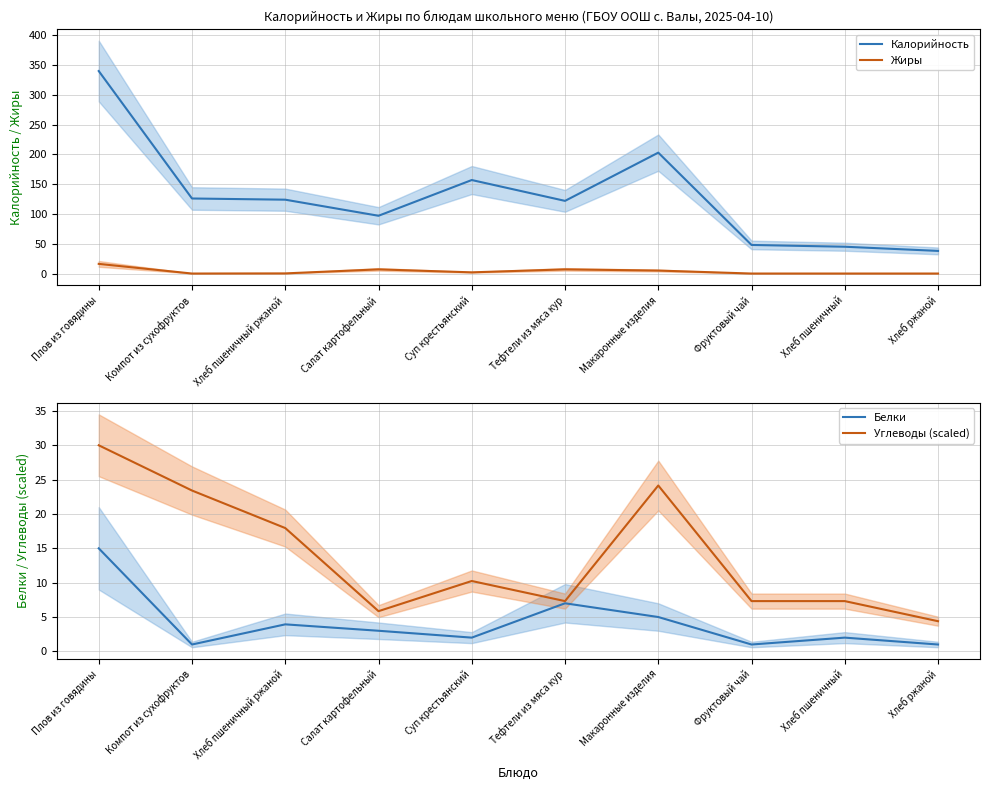

At which category is the sum across all series the highest?

Плов из говядины